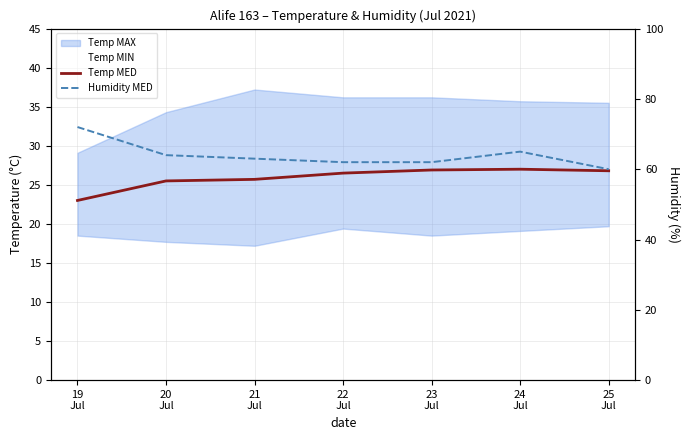

What is the sum of all Humidity MED values?

448.0